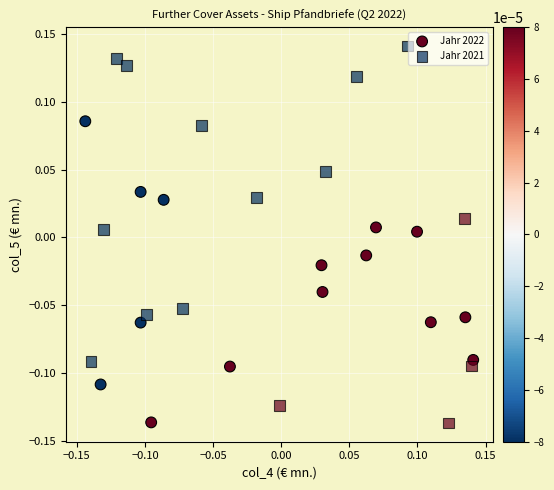

Which series has the widest spread of Y values?

Jahr 2021